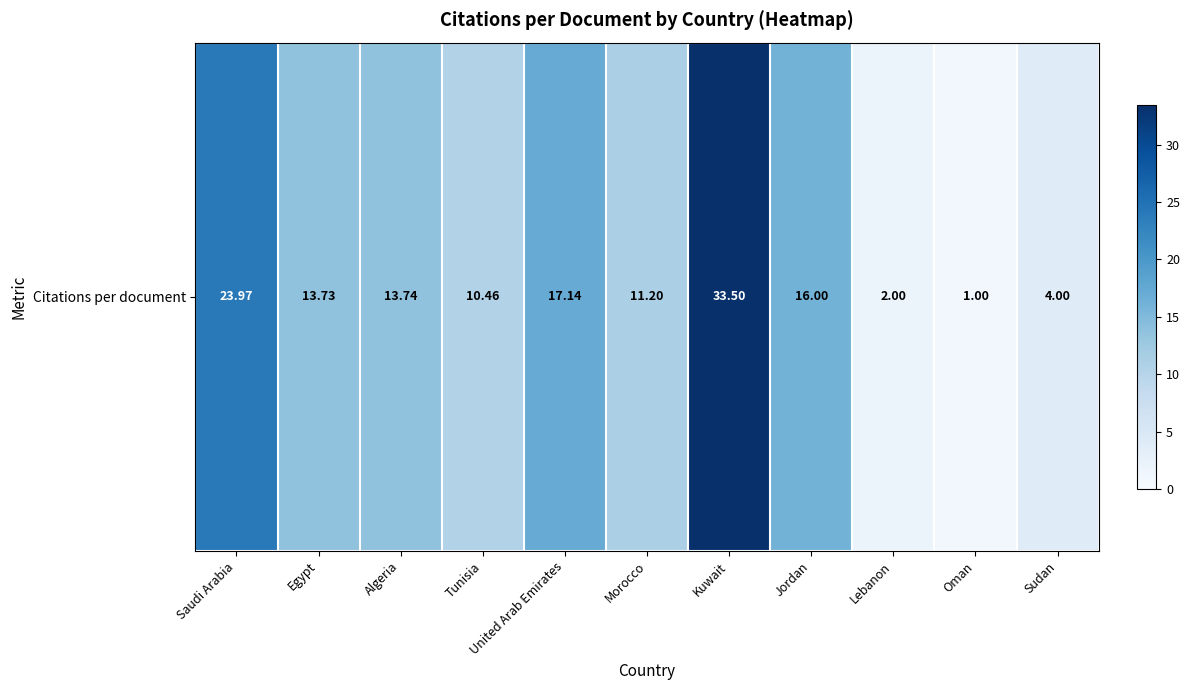

Rank the categories by value from lowest to highest.

Oman, Lebanon, Sudan, Tunisia, Morocco, Egypt, Algeria, Jordan, United Arab Emirates, Saudi Arabia, Kuwait